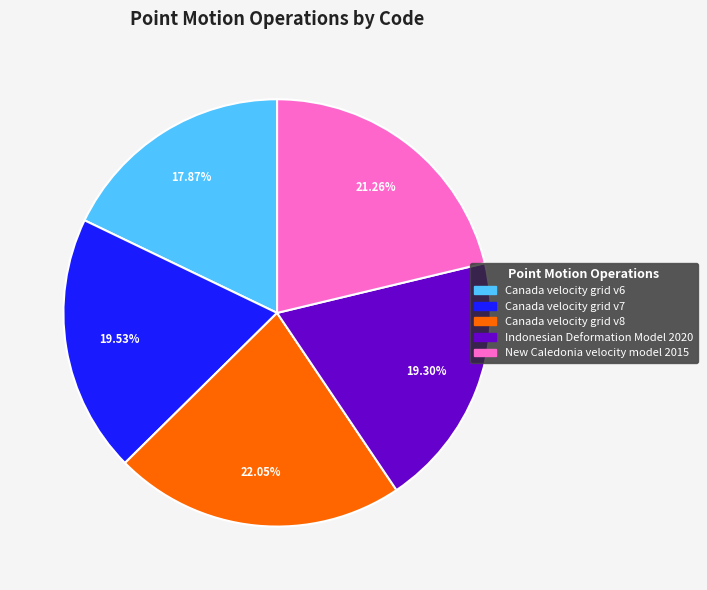

Does Canada velocity grid v8 account for over 50% of the chart?

No